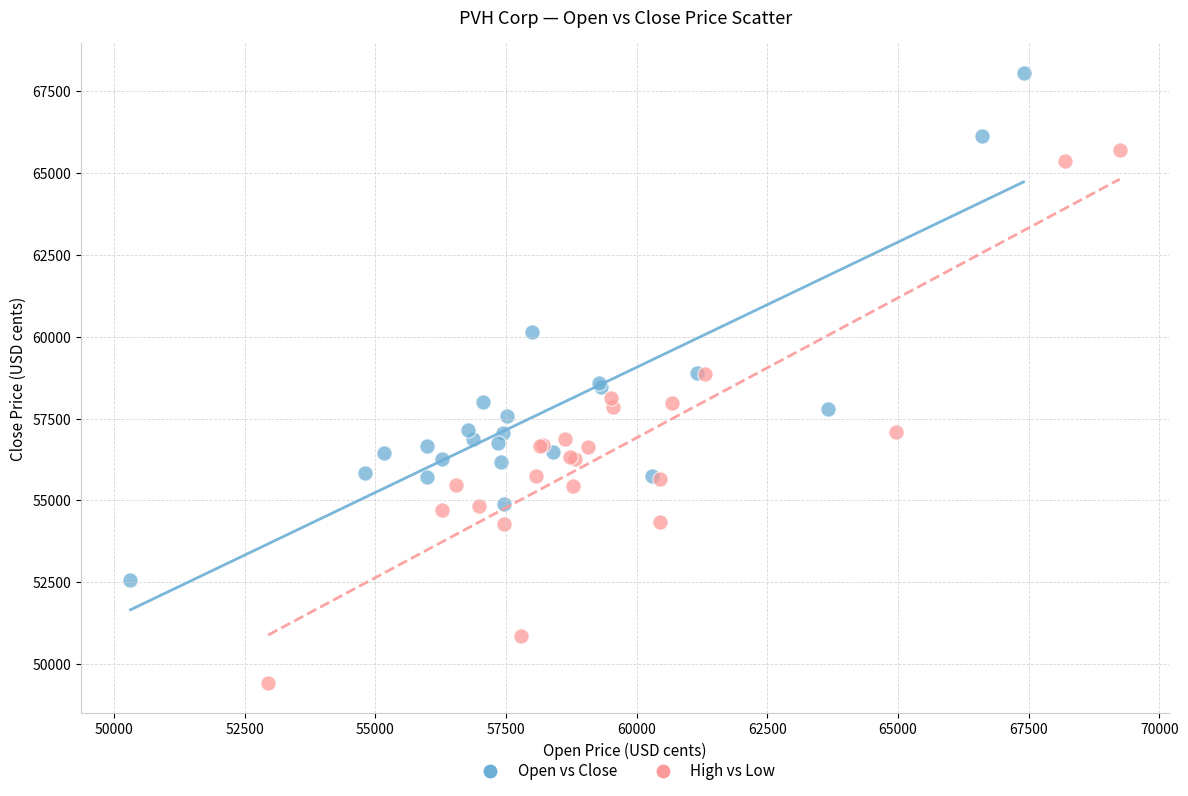

Which series reaches the minimum Y coordinate?

High vs Low